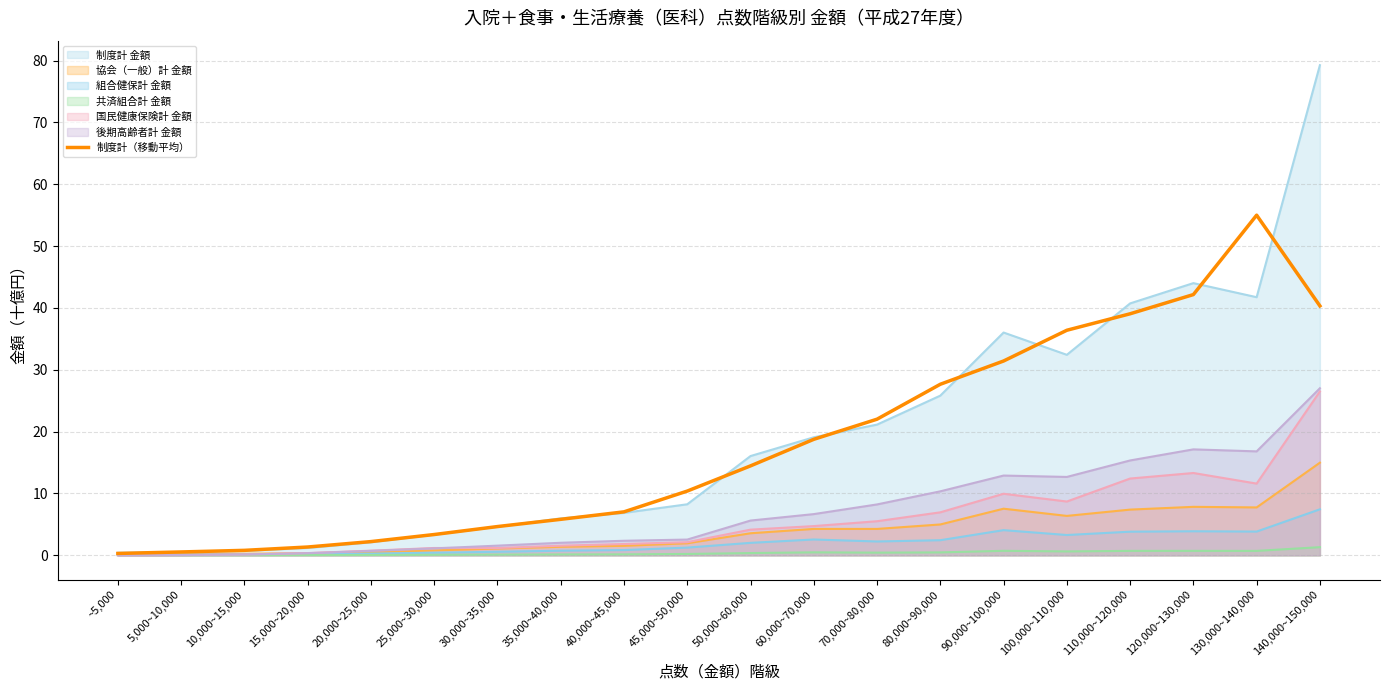

Reading right to left, extract all data points from this chart.

40.3	55.0	42.2	39.1	36.4	31.4	27.7	22.0	18.8	14.5	10.4	7.0	5.8	4.7	3.4	2.2	1.3	0.8	0.5	0.3